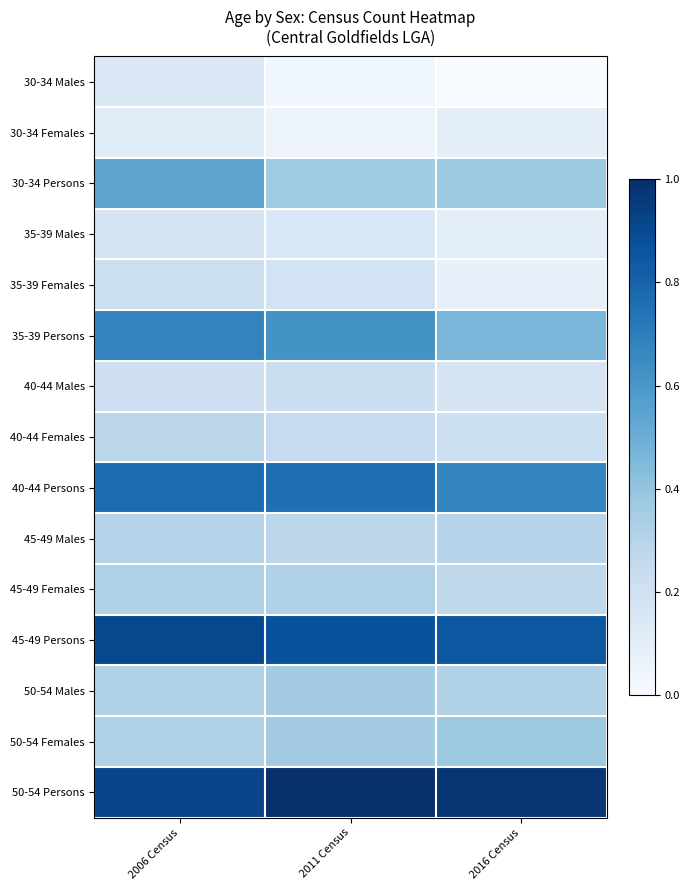

Reading right to left, transcribe all the data shown in this chart.

30-34 Males: 2016 Census=0.0	2011 Census=0.0	2006 Census=0.1
30-34 Females: 2016 Census=0.1	2011 Census=0.1	2006 Census=0.1
30-34 Persons: 2016 Census=0.4	2011 Census=0.4	2006 Census=0.5
35-39 Males: 2016 Census=0.1	2011 Census=0.2	2006 Census=0.2
35-39 Females: 2016 Census=0.1	2011 Census=0.2	2006 Census=0.2
35-39 Persons: 2016 Census=0.5	2011 Census=0.6	2006 Census=0.7
40-44 Males: 2016 Census=0.2	2011 Census=0.2	2006 Census=0.2
40-44 Females: 2016 Census=0.2	2011 Census=0.2	2006 Census=0.3
40-44 Persons: 2016 Census=0.7	2011 Census=0.8	2006 Census=0.8
45-49 Males: 2016 Census=0.3	2011 Census=0.3	2006 Census=0.3
45-49 Females: 2016 Census=0.3	2011 Census=0.3	2006 Census=0.3
45-49 Persons: 2016 Census=0.8	2011 Census=0.9	2006 Census=0.9
50-54 Males: 2016 Census=0.3	2011 Census=0.4	2006 Census=0.3
50-54 Females: 2016 Census=0.4	2011 Census=0.4	2006 Census=0.3
50-54 Persons: 2016 Census=1.0	2011 Census=1.0	2006 Census=0.9